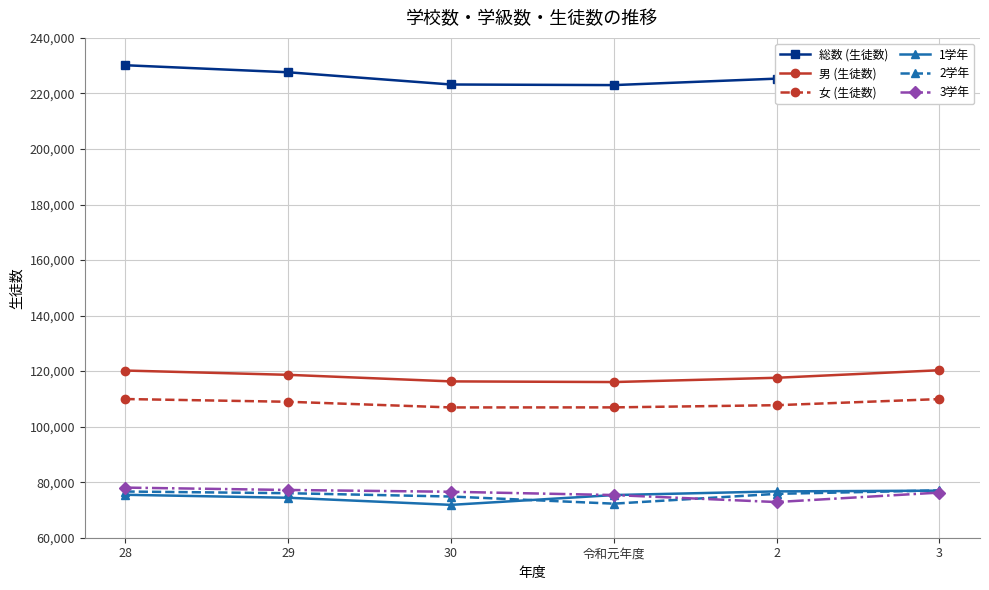

Is the value of 総数 (生徒数) at 2 greater than the value of 2学年 at 2?

Yes